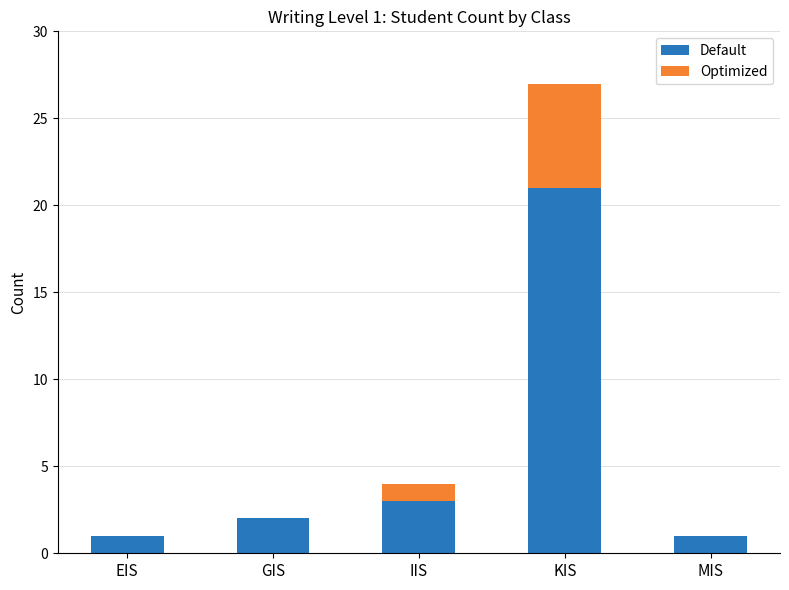

Where is Default nearest to the value 11?

IIS